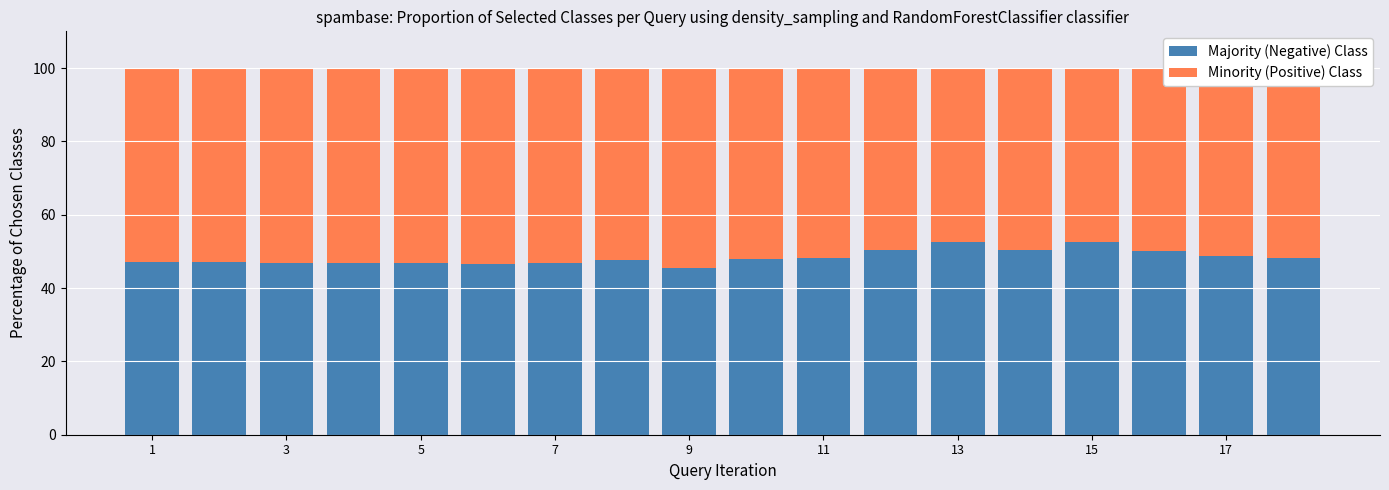

What is the minimum value for Majority (Negative) Class?

45.5